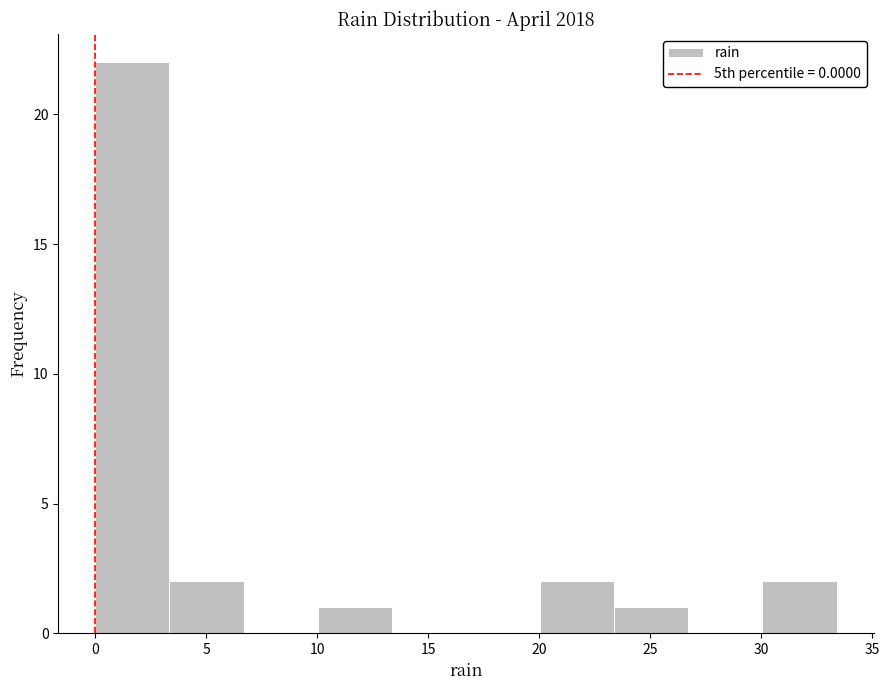

Reading left to right, transcribe this chart: for each bar, give the range it covers on the x-axis and its height. Neither the bar edges nor the heights are printed on the chart, so give them approximately, as read against the axes.

0.0 to 3.5: 22
3.5 to 6.5: 2
6.5 to 10.0: 0
10.0 to 13.5: 1
13.5 to 16.5: 0
16.5 to 20.0: 0
20.0 to 23.5: 2
23.5 to 26.5: 1
26.5 to 30.0: 0
30.0 to 33.5: 2